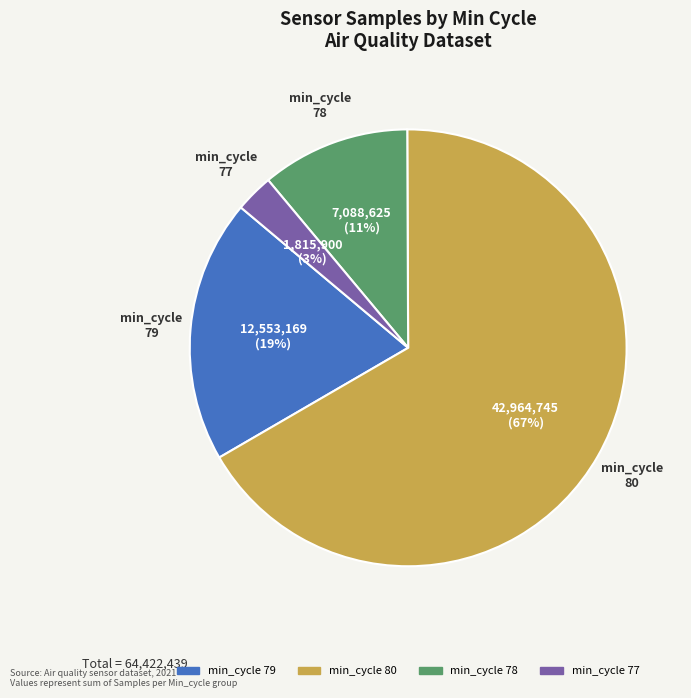

How many segments does this pie chart have?

4